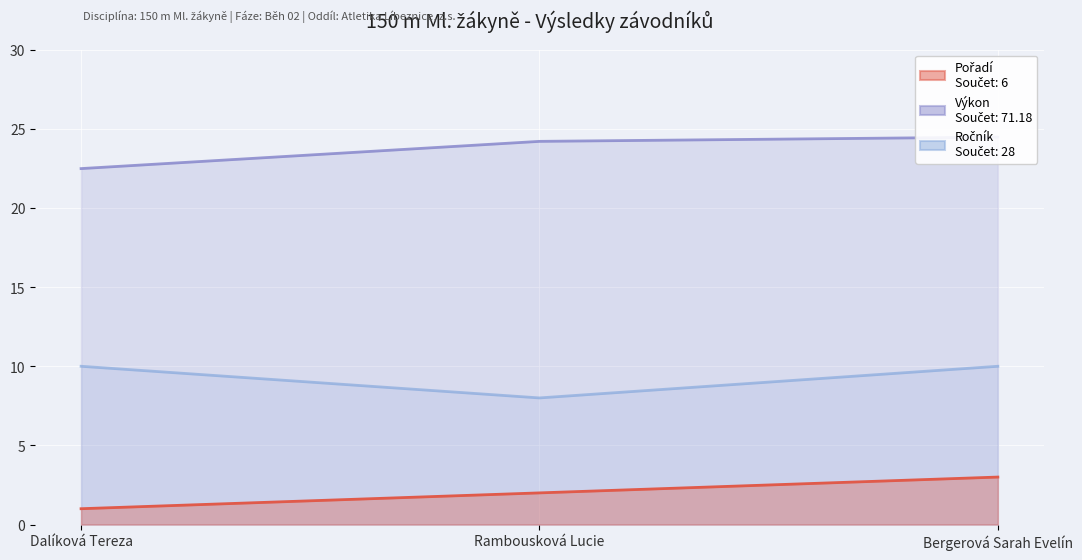

What is the minimum value for Ročník?

8.0